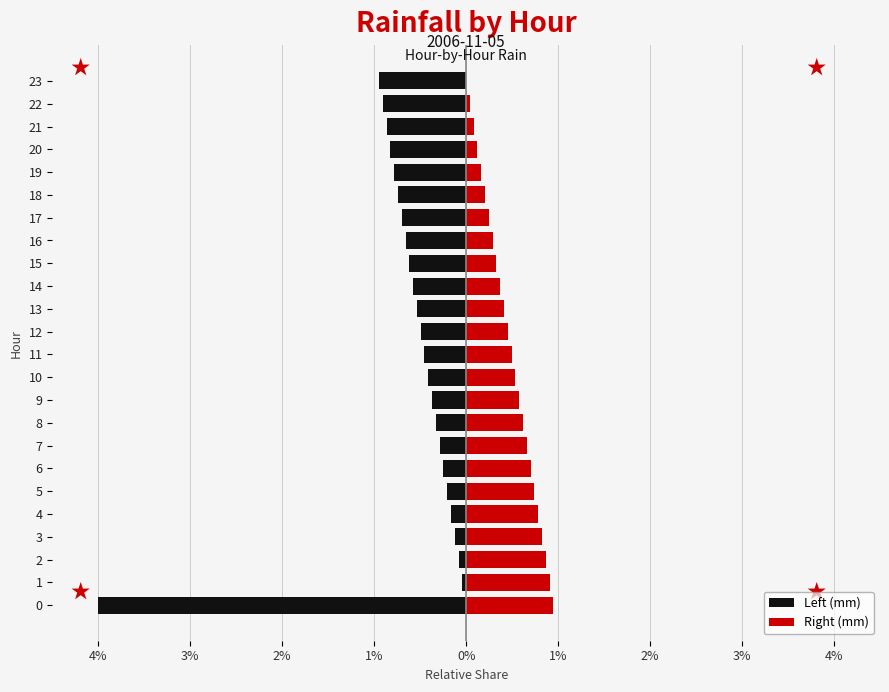

What is the total value across all series at 1?

0.9